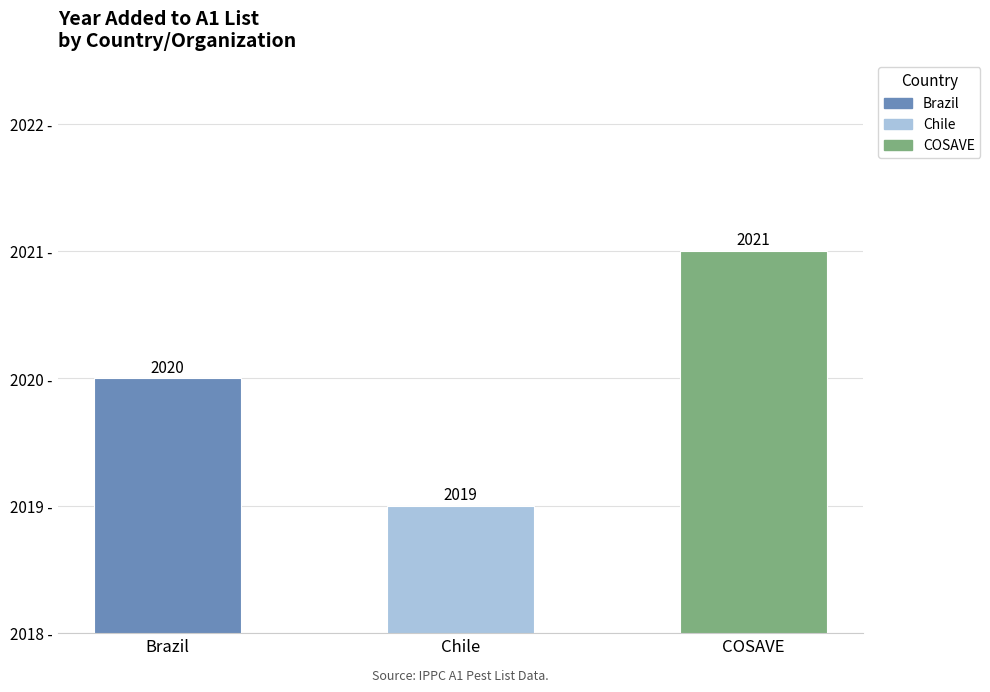

List the labels in order of value, largest first.

COSAVE, Brazil, Chile